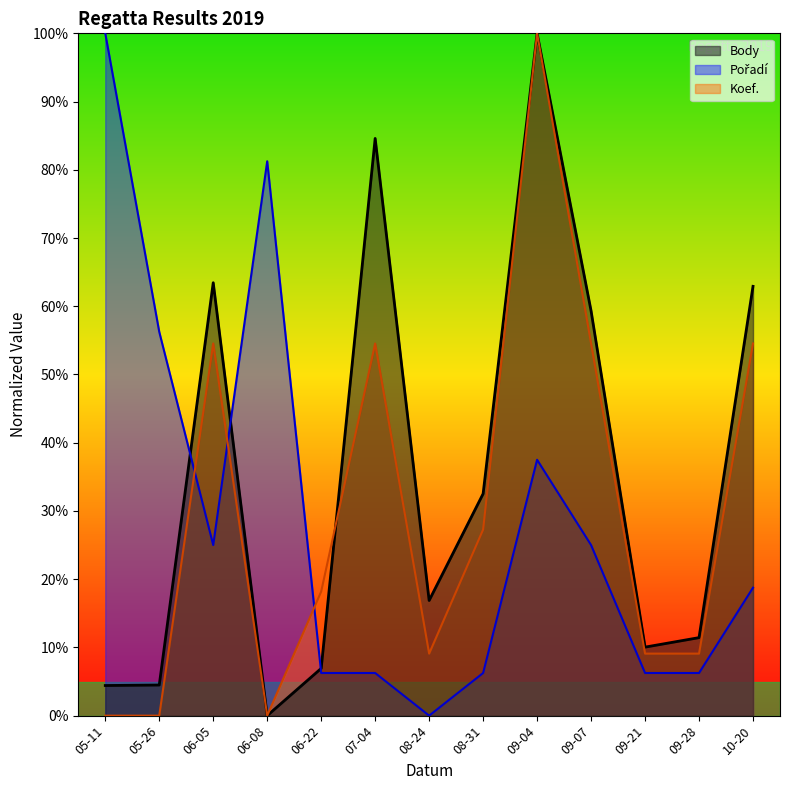

What is the maximum value shown in the chart?

100.0